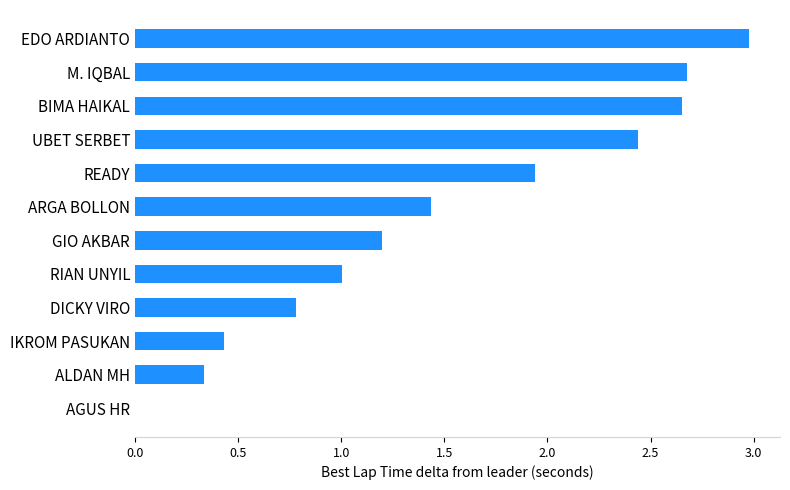

Which category has the highest value across all series?

EDO ARDIANTO